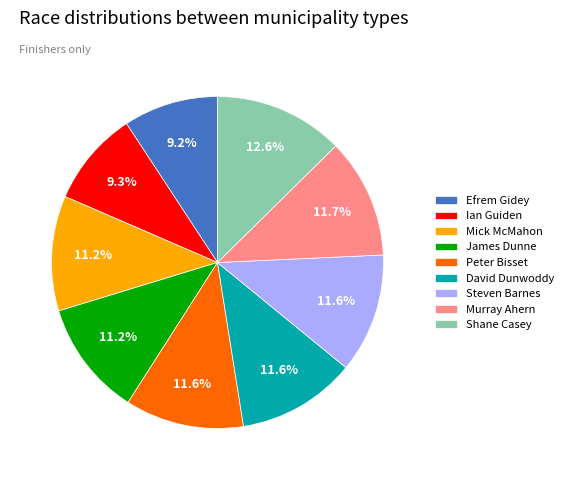

Does Mick McMahon account for over 50% of the chart?

No